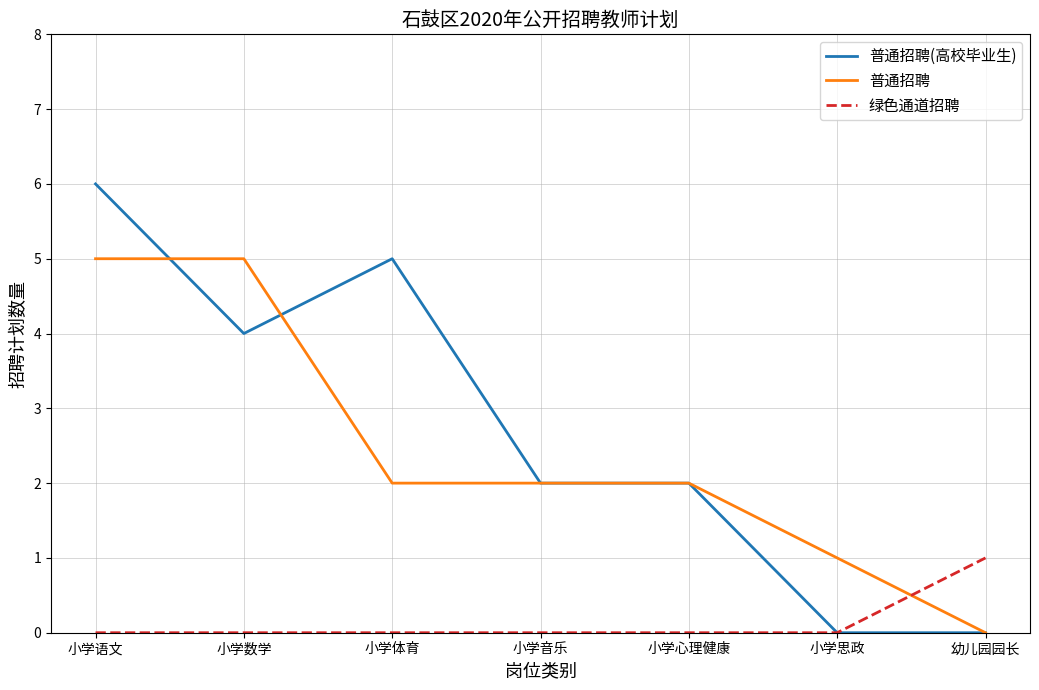

What are all the series names shown in the legend?

普通招聘(高校毕业生), 普通招聘, 绿色通道招聘